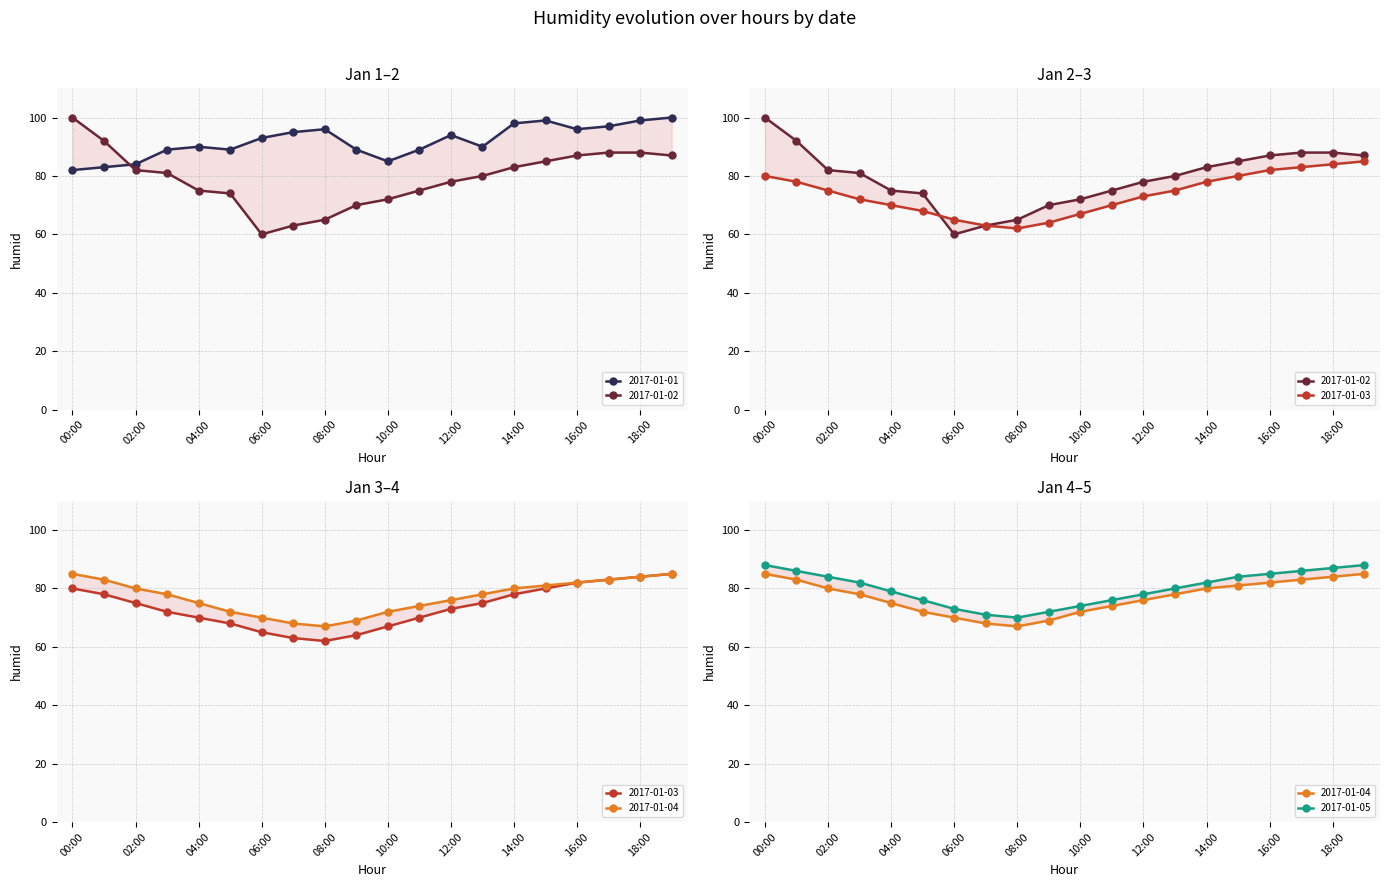

Which series has the largest range (max minus min)?

2017-01-02